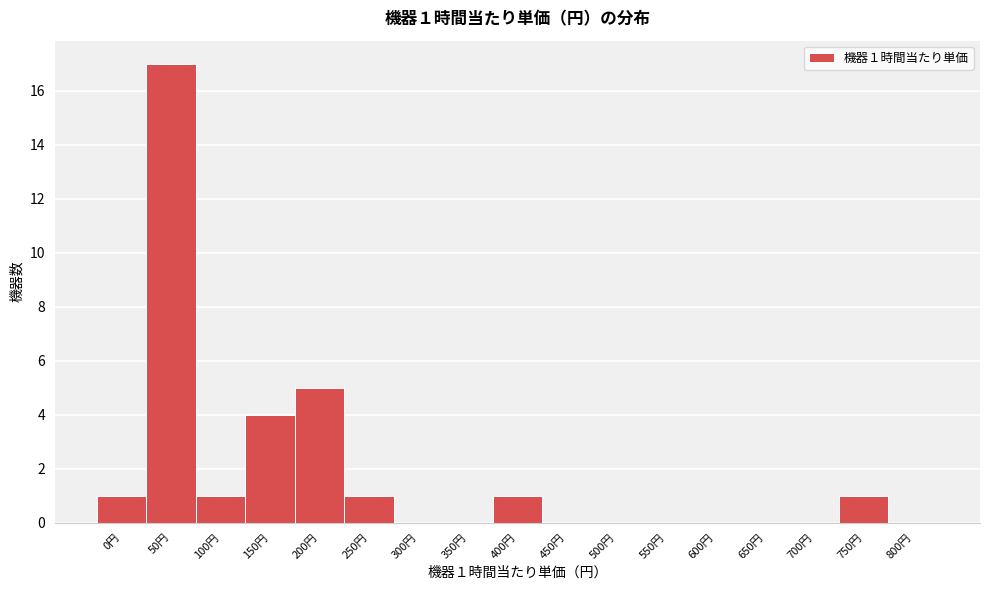

Reading left to right, list all the values displayed in this chart.

0円=1	50円=17	100円=1	150円=4	200円=5	250円=1	300円=0	350円=0	400円=1	450円=0	500円=0	550円=0	600円=0	650円=0	700円=0	750円=1	800円=0